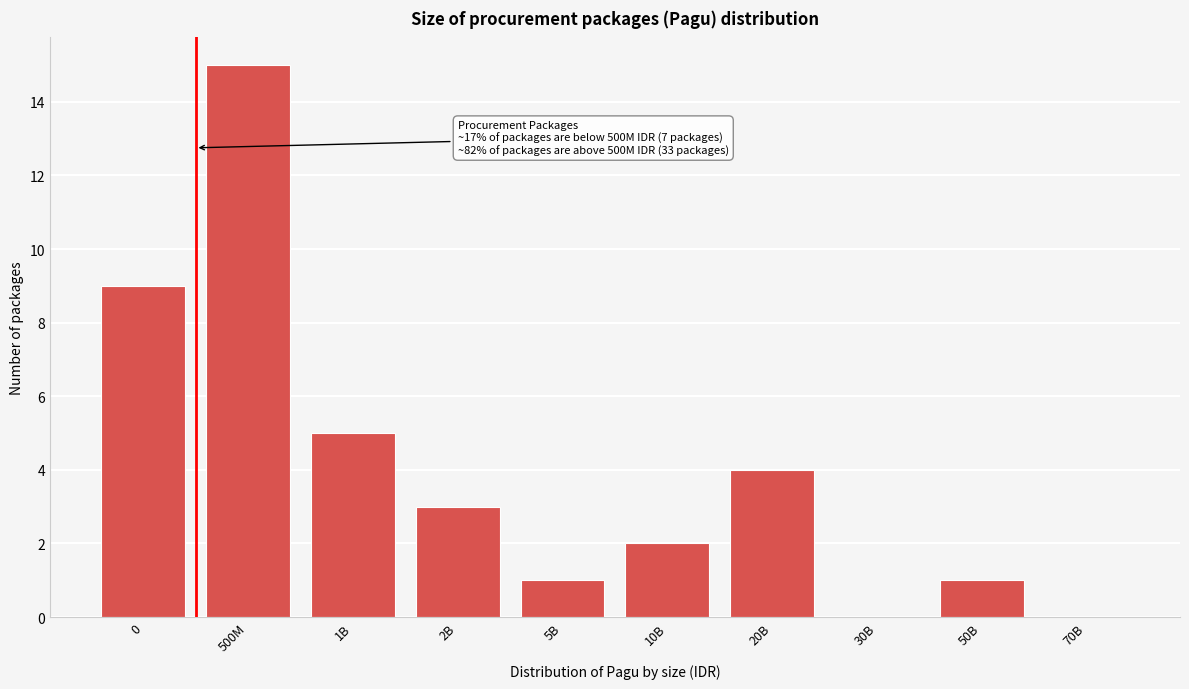

Reading right to left, transcribe all the data shown in this chart.

70B=0	50B=1	30B=0	20B=4	10B=2	5B=1	2B=3	1B=5	500M=15	0=9